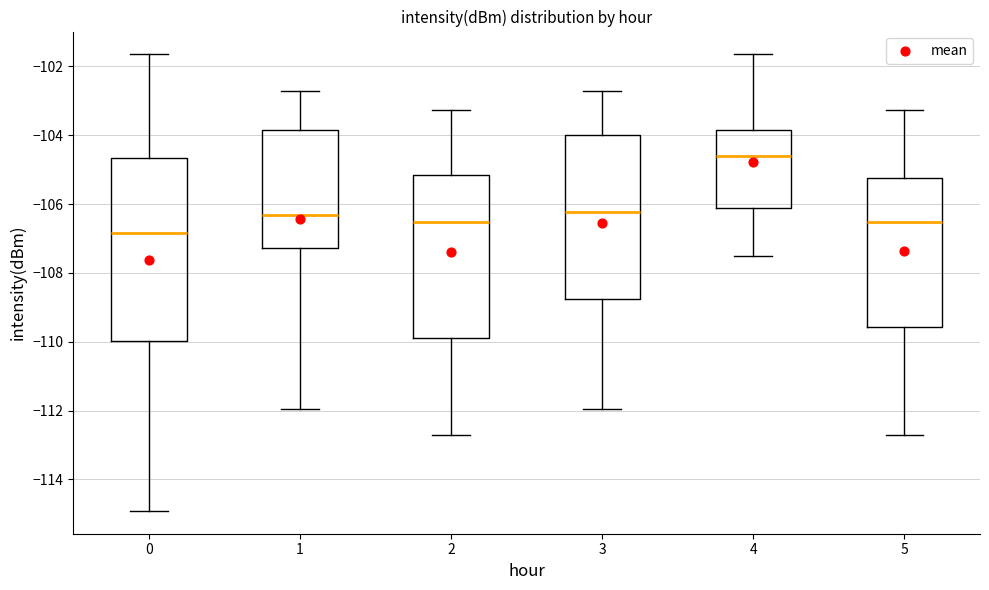

Where is the upper edge of the box at x = 1 on the y-axis? The values are not printed on the chart, so give them approximately, as read against the axis.

-103.8